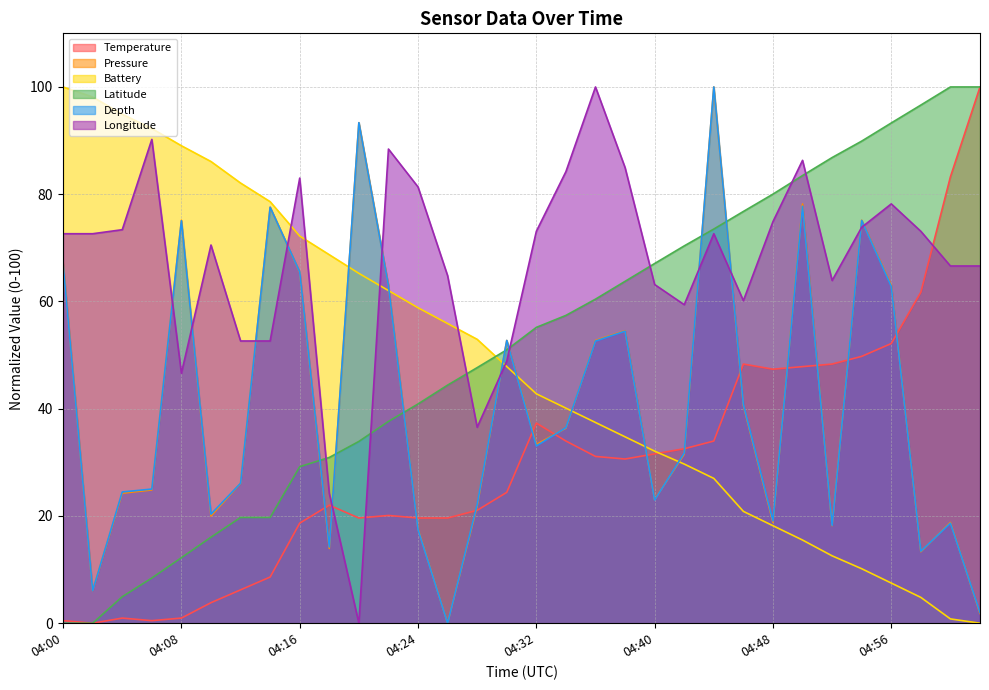

The Latitude series shows 27.3 at 05:00. True or false?

False